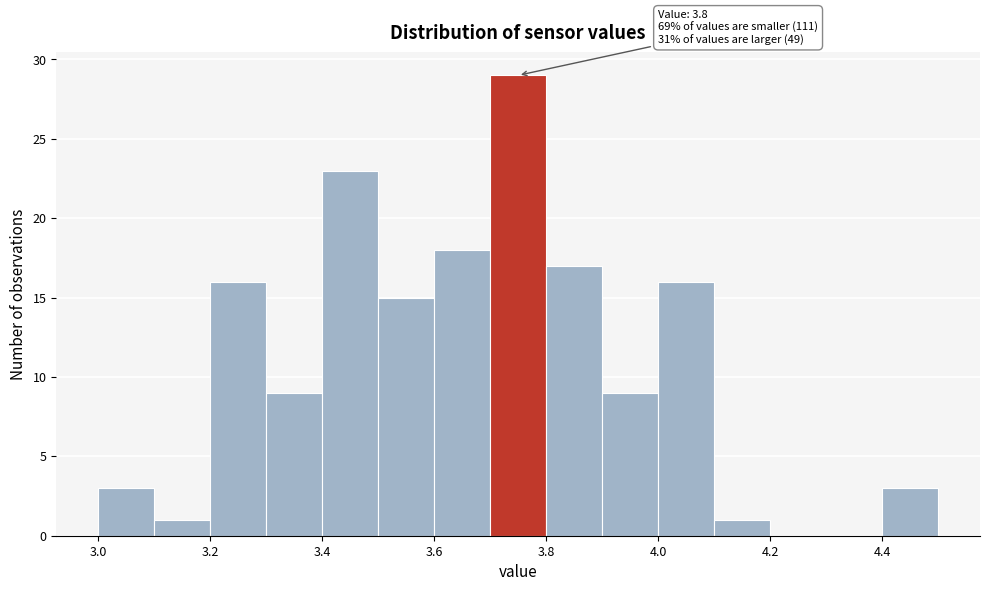

Which range on the x-axis has the tallest bar?

3.7 to 3.8